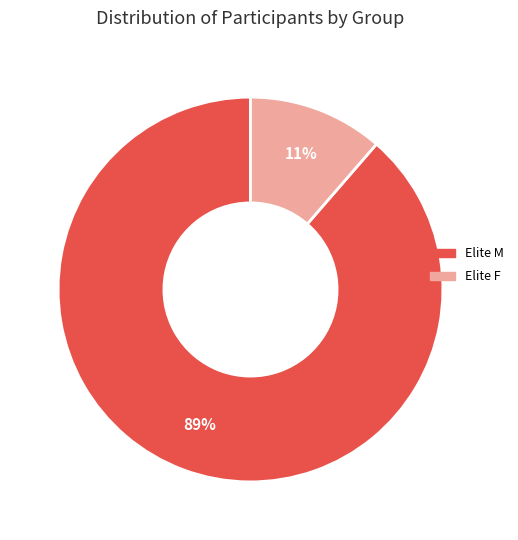

To the nearest percent, what is the combined percentage of Elite M and Elite F?

100%